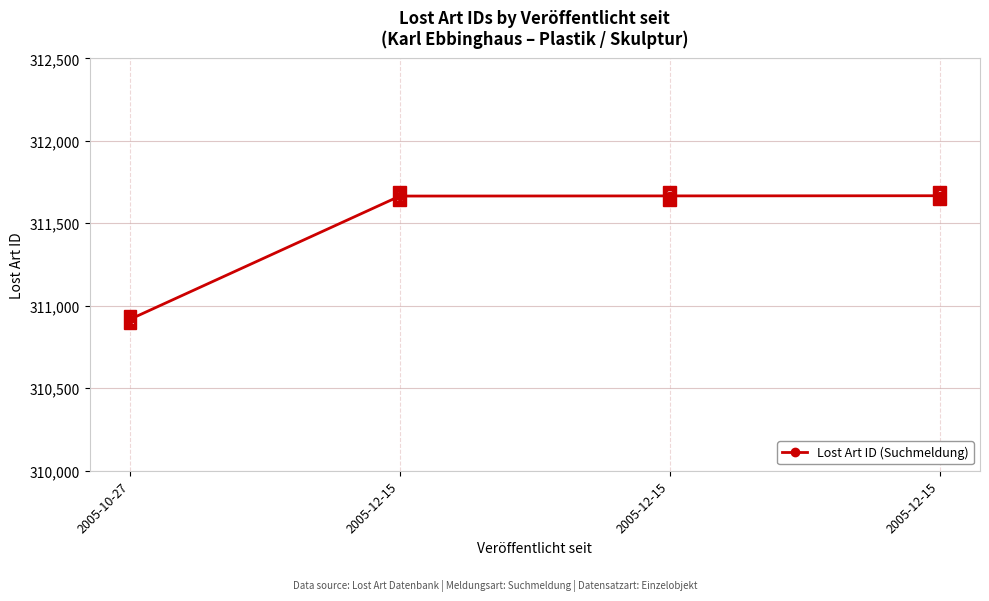

What is the change in value from 2005-10-27 to 2005-12-15?

+749